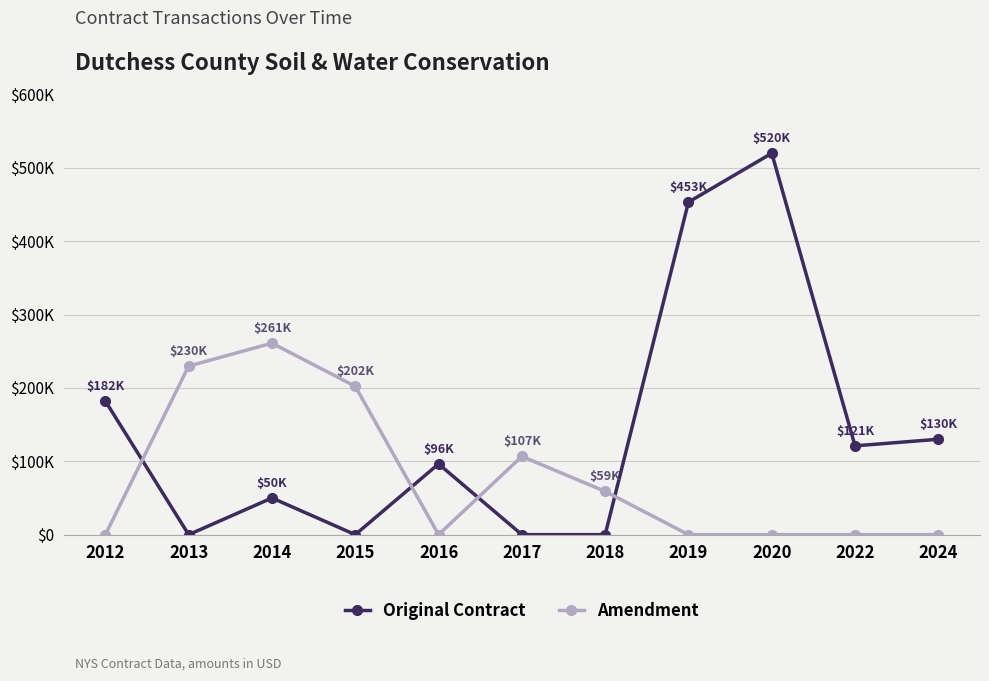

What are all the series names shown in the legend?

Original Contract, Amendment